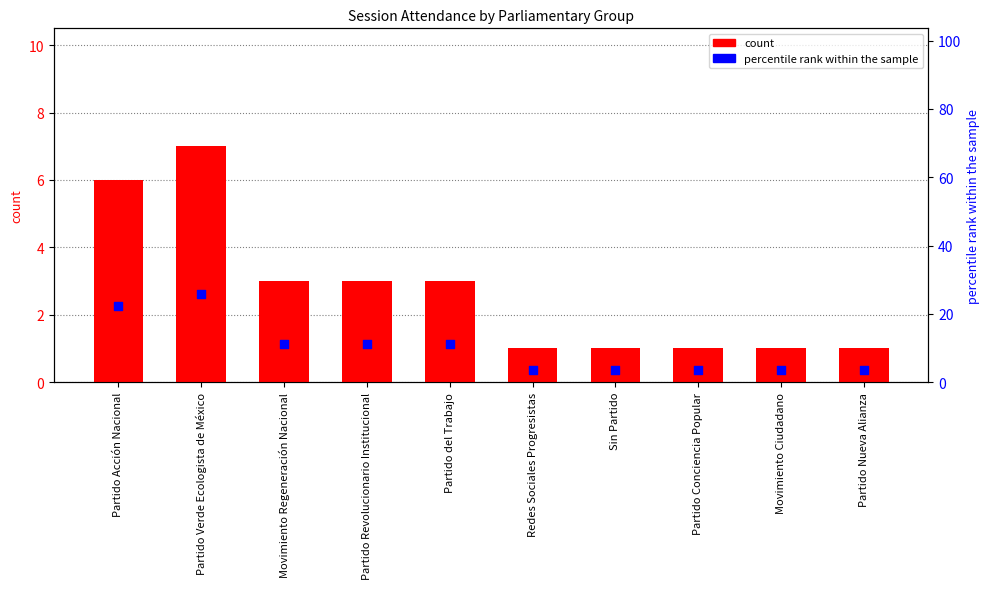

Which series reaches the minimum Y coordinate?

count